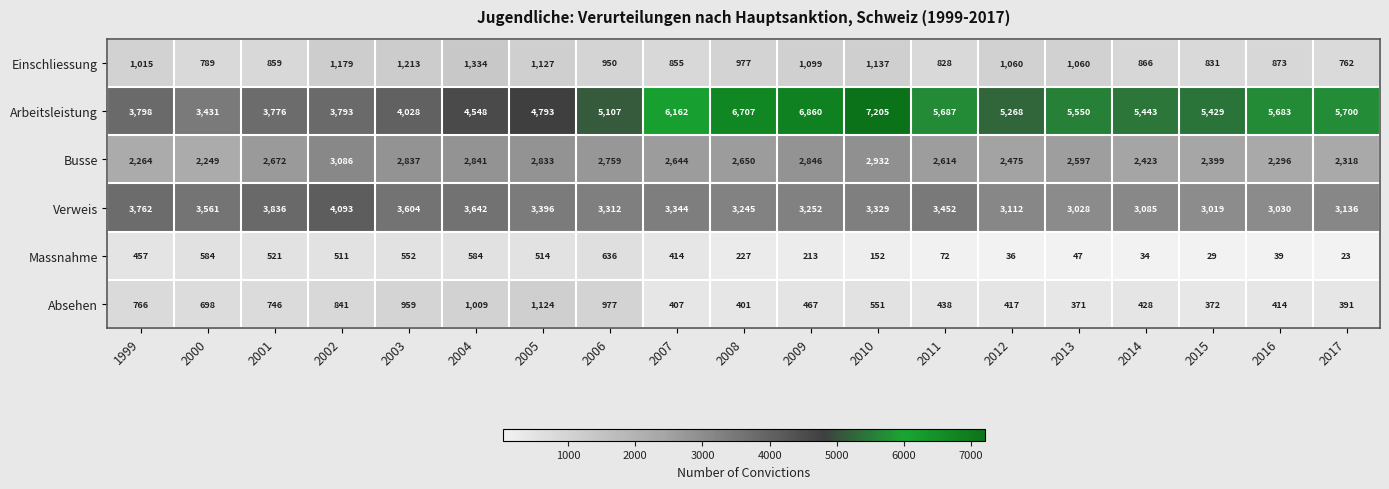

At which category is the sum across all series the highest?

2010